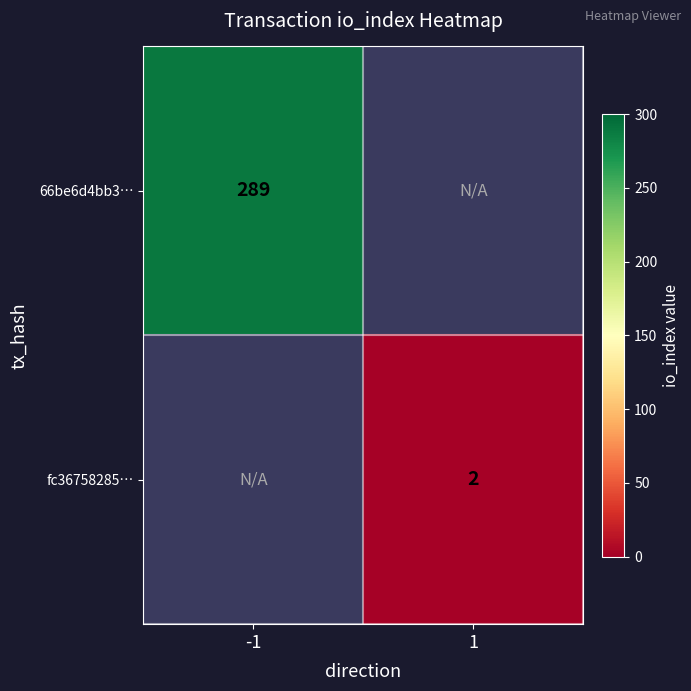

The value of 66be6d4bb3… at -1 is 289. True or false?

True